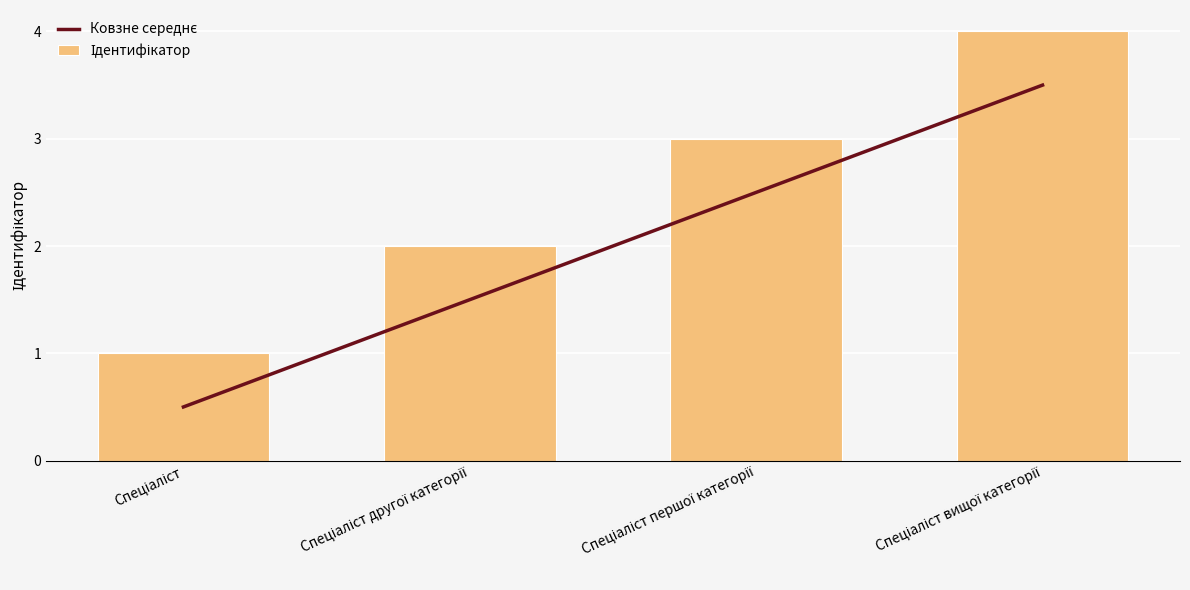

Where does the Ковзне середнє series first go above 2?

Спеціаліст першої категорії